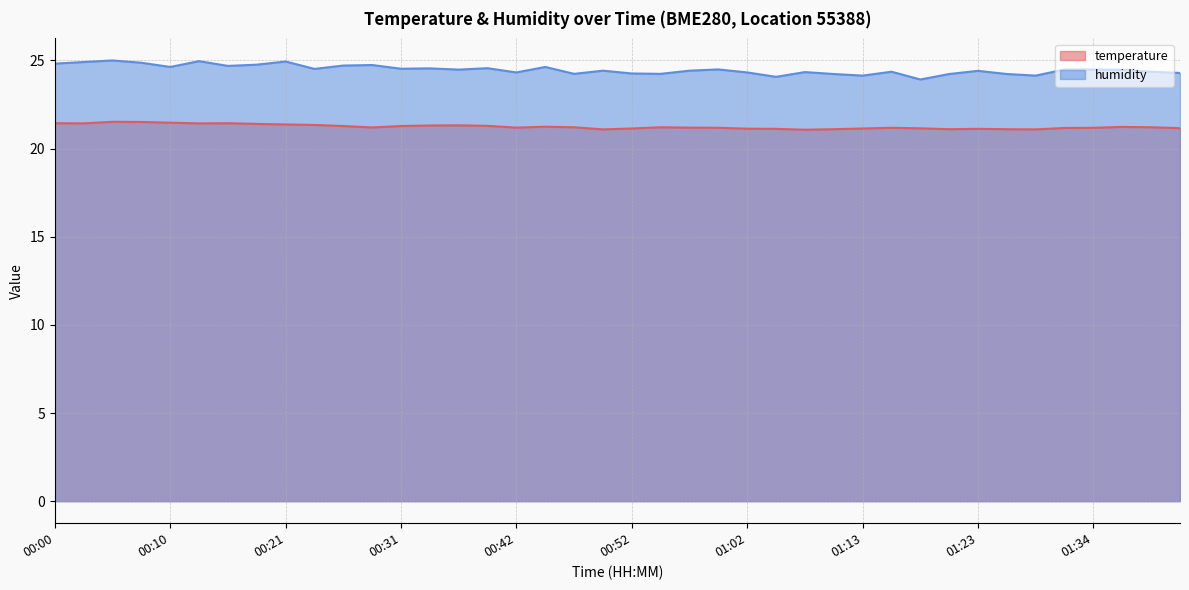

Reading left to right, extract all data points from this chart.

temperature: 21.4	21.4	21.5	21.5	21.5	21.4	21.4	21.4	21.4	21.3	21.3	21.2	21.3	21.3	21.3	21.3	21.2	21.2	21.2	21.1	21.1	21.2	21.2	21.2	21.1	21.1	21.1	21.1	21.1	21.2	21.1	21.1	21.1	21.1	21.1	21.2	21.2	21.2	21.2	21.2
humidity: 24.8	24.9	25.0	24.9	24.6	25.0	24.7	24.8	24.9	24.5	24.7	24.7	24.5	24.6	24.5	24.6	24.3	24.6	24.2	24.4	24.3	24.2	24.4	24.5	24.3	24.1	24.3	24.2	24.1	24.4	23.9	24.2	24.4	24.2	24.1	24.5	24.5	24.5	24.4	24.3